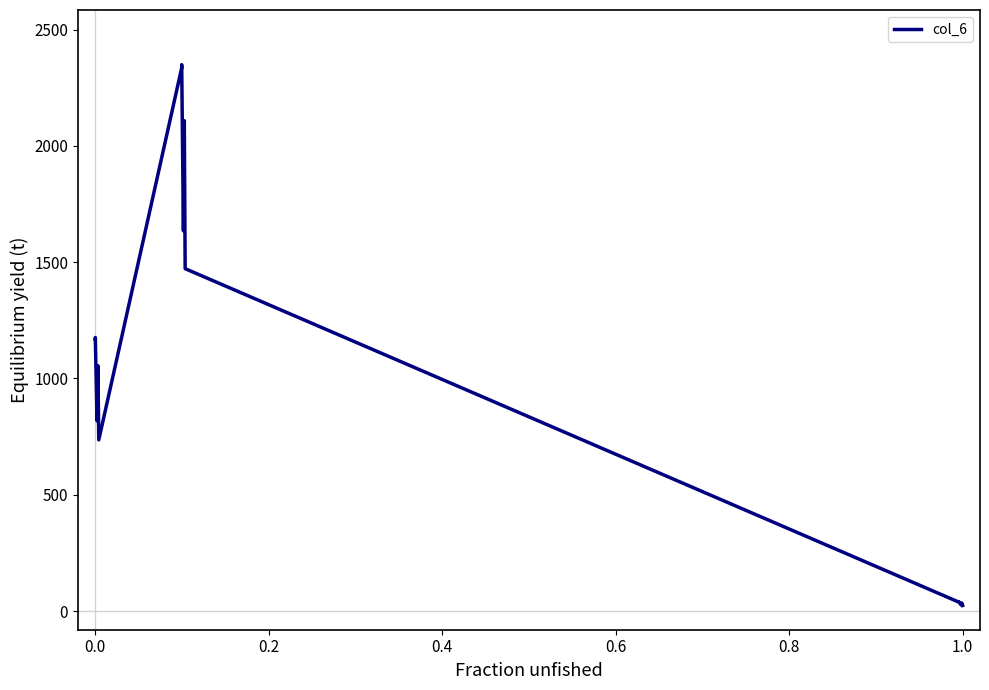

What is the label of the 20th point from the left?

1.0